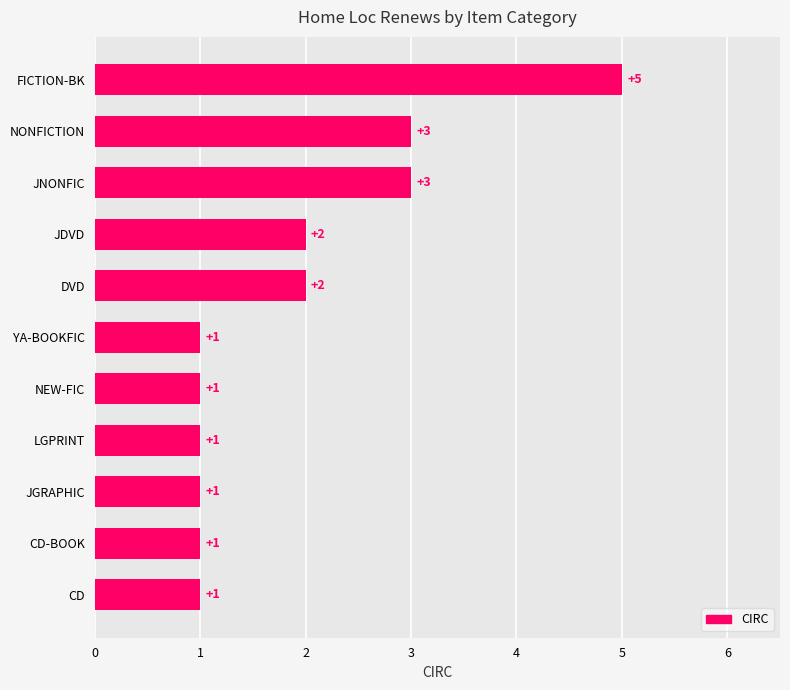

The chart shows a value of 2 at JDVD. True or false?

True